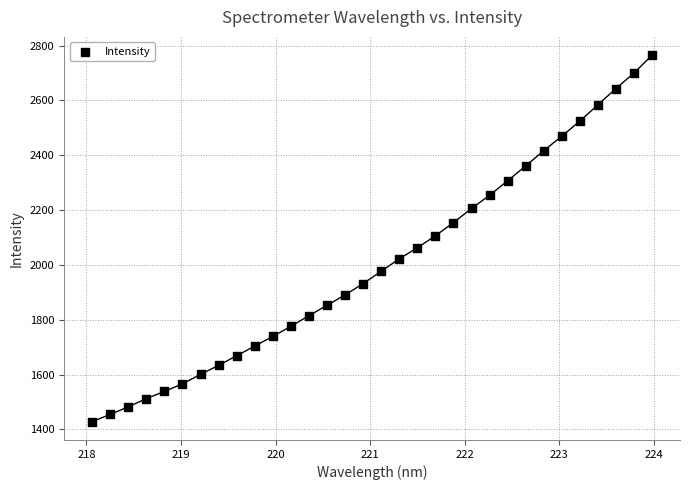

What is the range of X values (max minus min)?

5.9